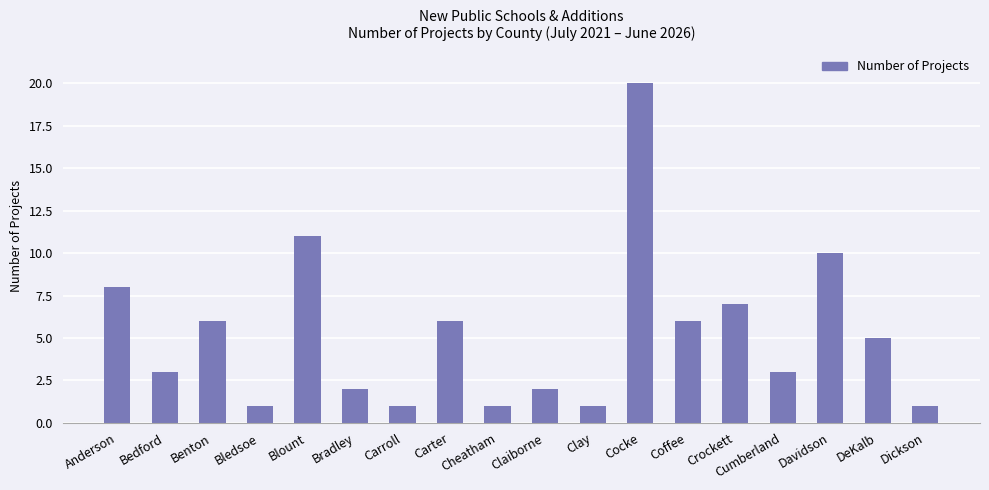

Approximately how many times larger is the value at DeKalb compared to Dickson?

5.0